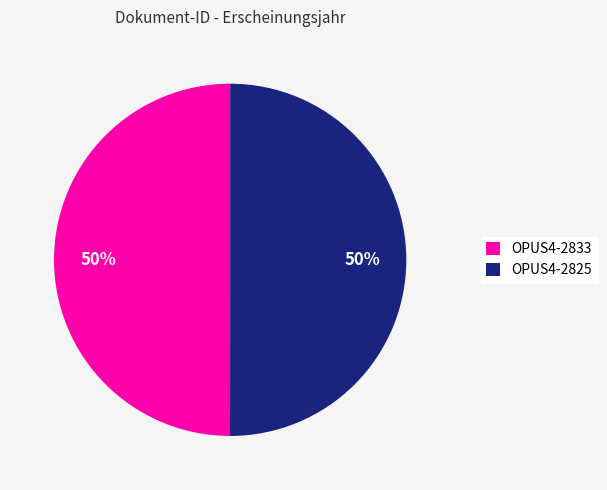

What percentage is the OPUS4-2825 slice, to the nearest percent?

50%